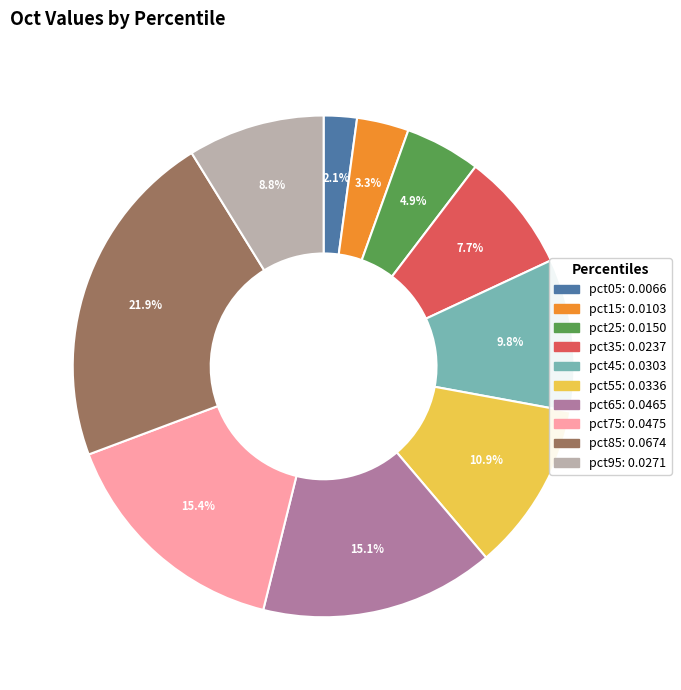

To the nearest percent, what is the difference between the pct45 and pct75 slice percentages?

6%